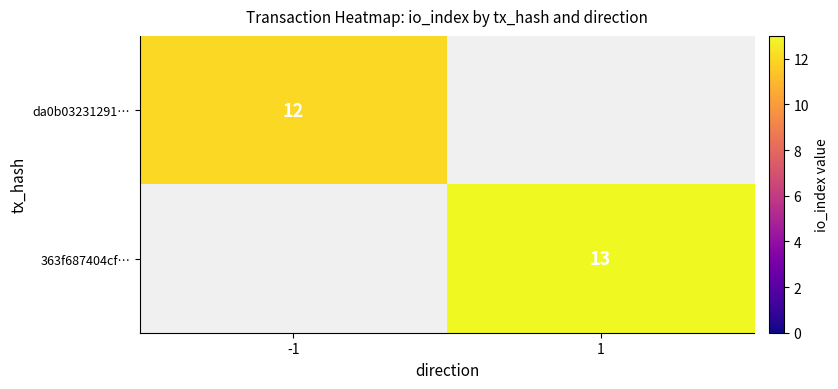

Which category has the lowest value across all series?

-1